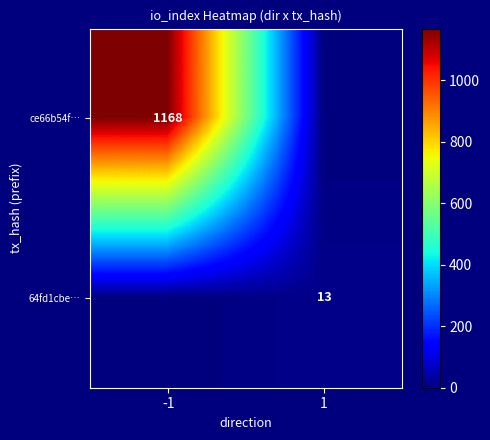

The ce66b54f… series shows 1168 at -1. True or false?

True